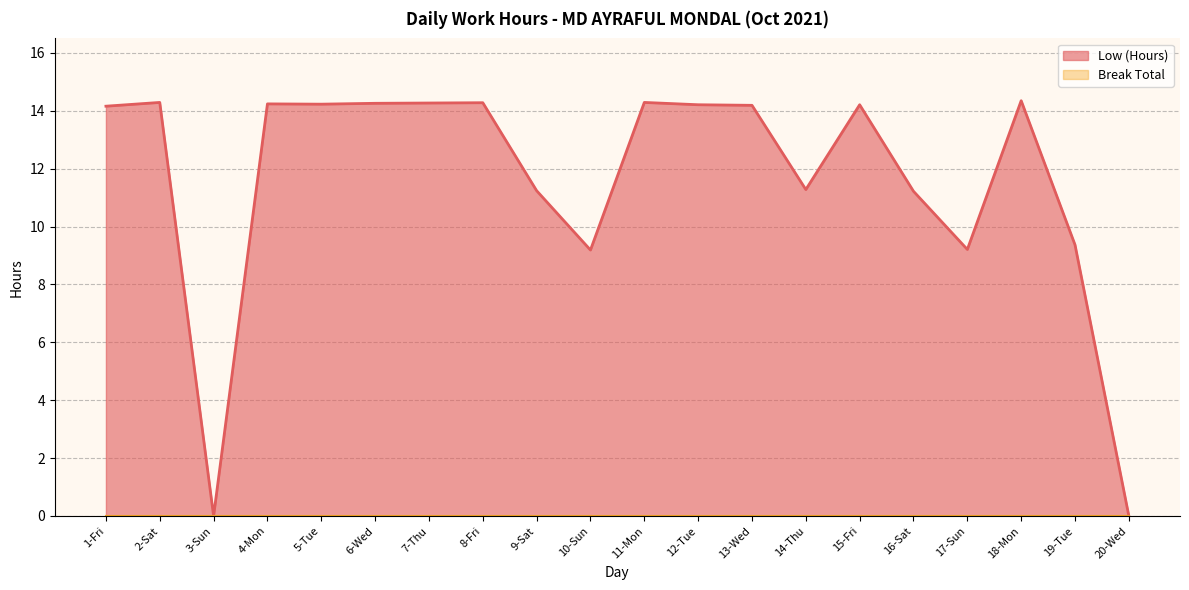

Reading left to right, what are all the values shown in this chart?

1-Fri=14.2	2-Sat=14.3	3-Sun=0.0	4-Mon=14.2	5-Tue=14.2	6-Wed=14.3	7-Thu=14.3	8-Fri=14.3	9-Sat=11.2	10-Sun=9.2	11-Mon=14.3	12-Tue=14.2	13-Wed=14.2	14-Thu=11.3	15-Fri=14.2	16-Sat=11.2	17-Sun=9.2	18-Mon=14.3	19-Tue=9.4	20-Wed=0.0